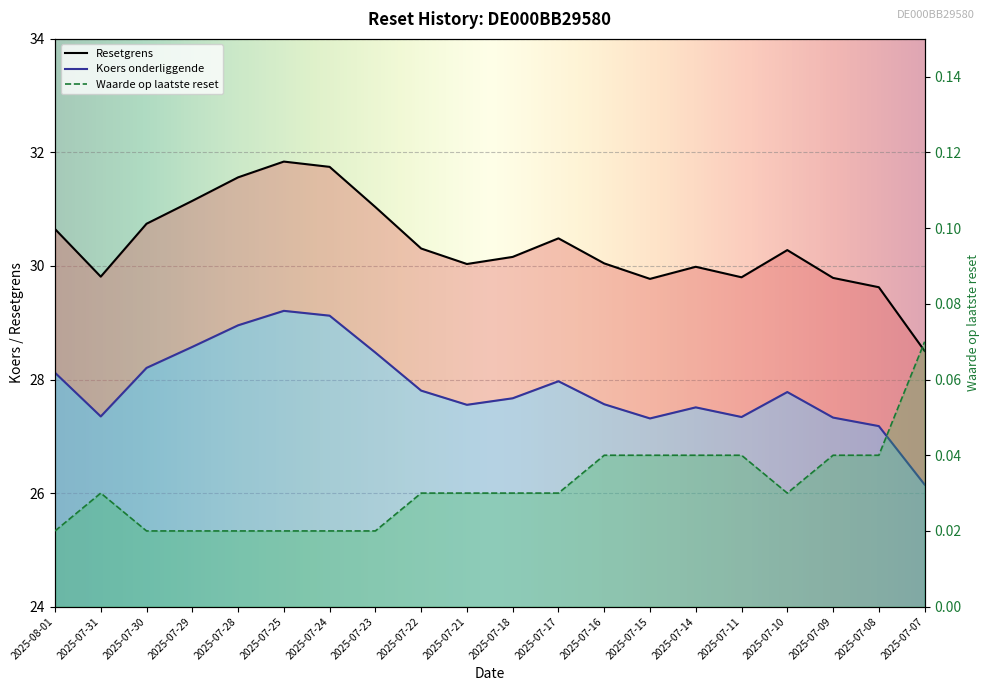

Which category has the lowest value in the Resetgrens series?

2025-07-07